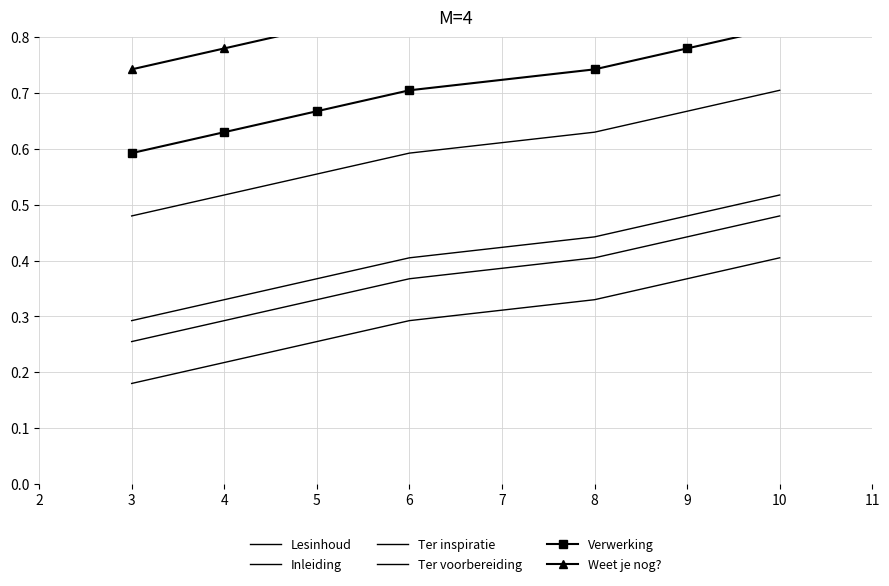

What is the total value across all series at 9?

3.7